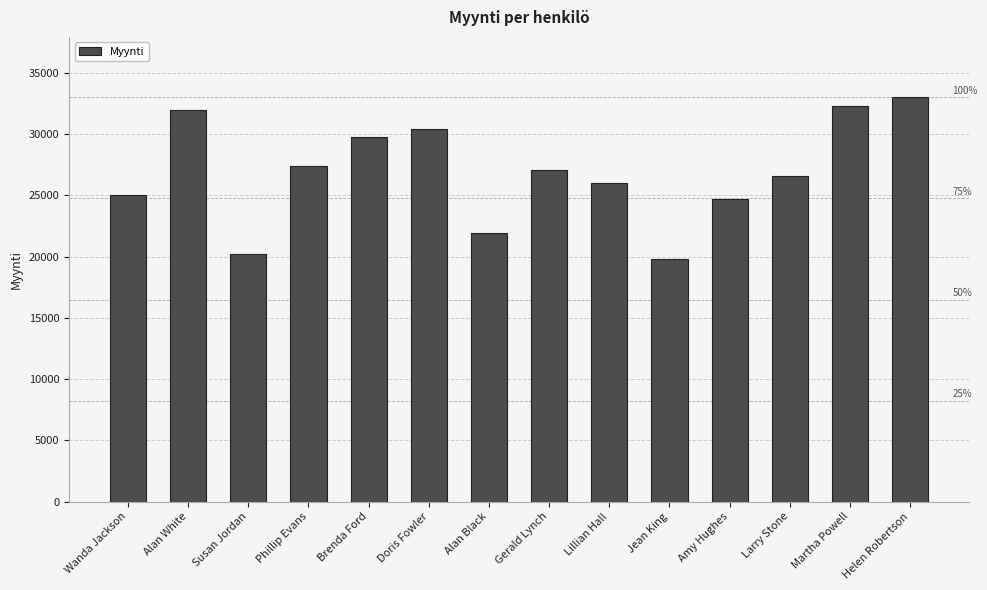

Is it true that the value at Amy Hughes is 24700?

True